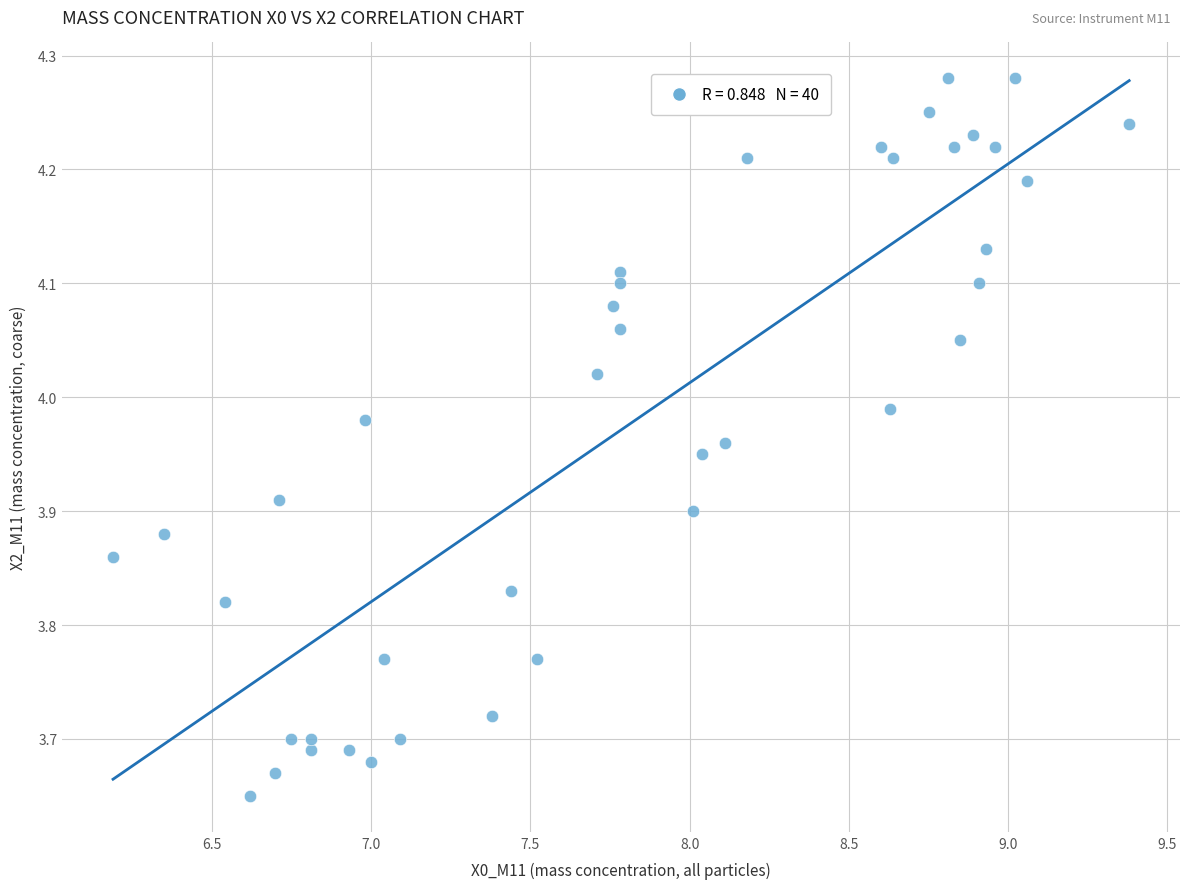

What is the range of X values (max minus min)?

3.2